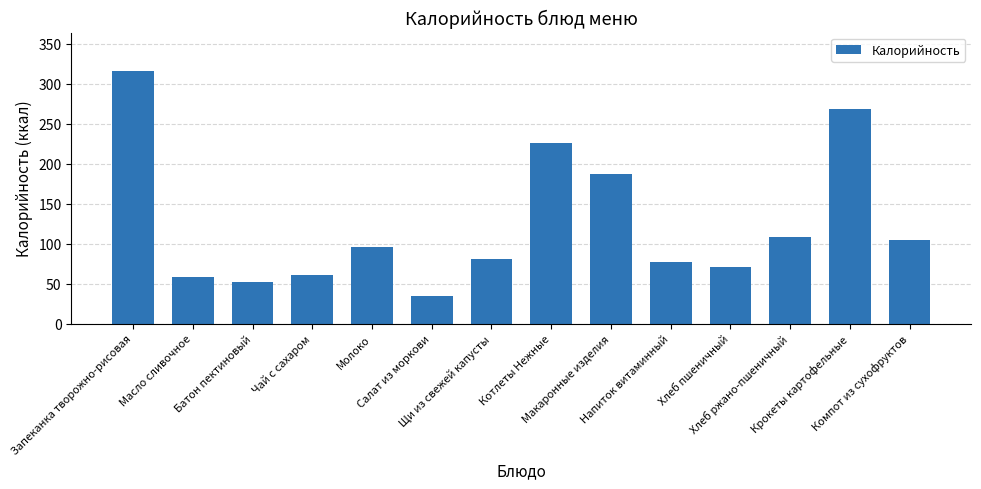

Reading right to left, what are all the values shown in this chart?

Компот из сухофруктов=104.4	Крокеты картофельные=268.7	Хлеб ржано-пшеничный=108.0	Хлеб пшеничный=70.3	Напиток витаминный=77.6	Макаронные изделия=187.6	Котлеты Нежные=225.8	Щи из свежей капусты=81.4	Салат из моркови=34.5	Молоко=96.4	Чай с сахаром=61.2	Батон пектиновый=52.3	Масло сливочное=58.2	Запеканка творожно-рисовая=316.8